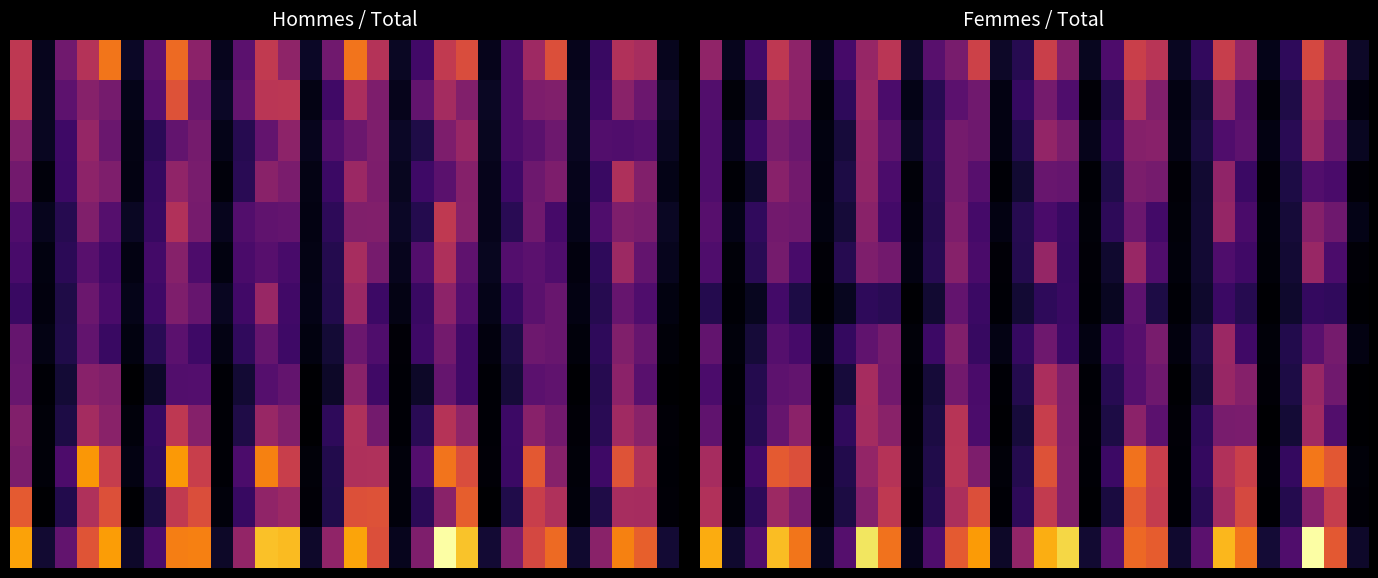

At which category is the sum across all series the highest?

27